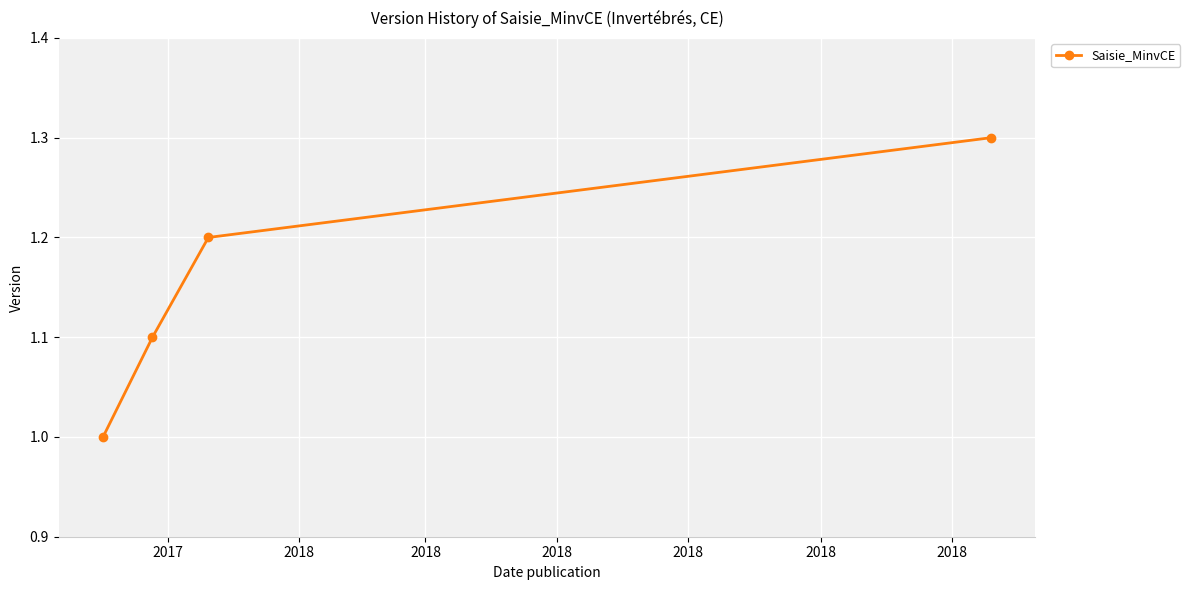

Count the number of values greater than 1.

3